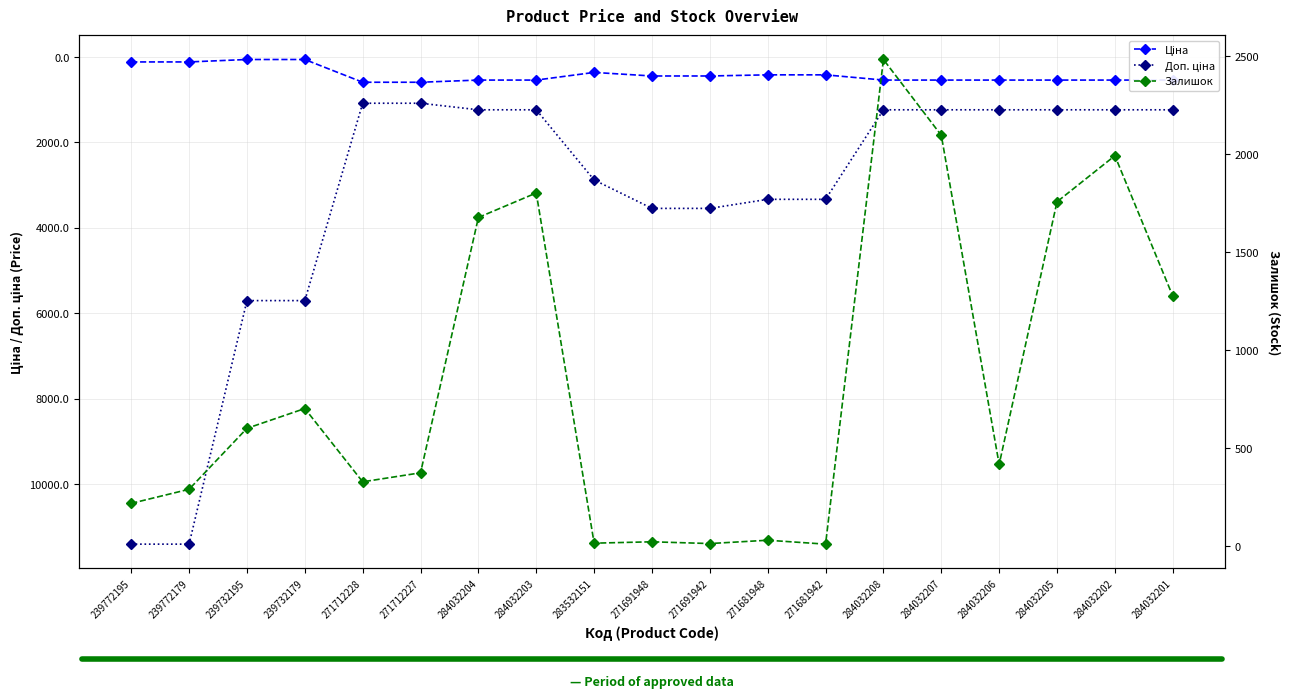

Is it true that Доп. ціна equals 1235.4 at 284032203?

True